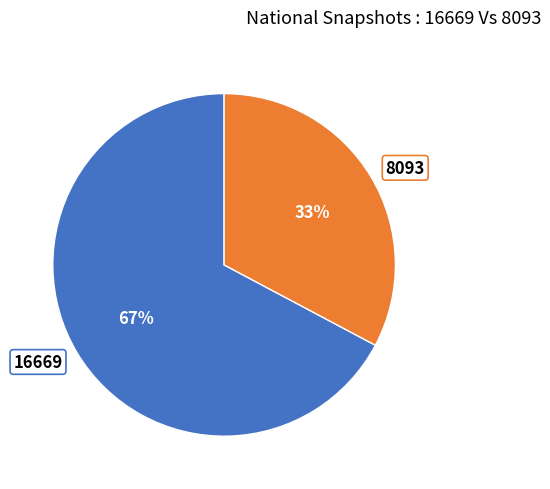

How many slices are in this pie chart?

2